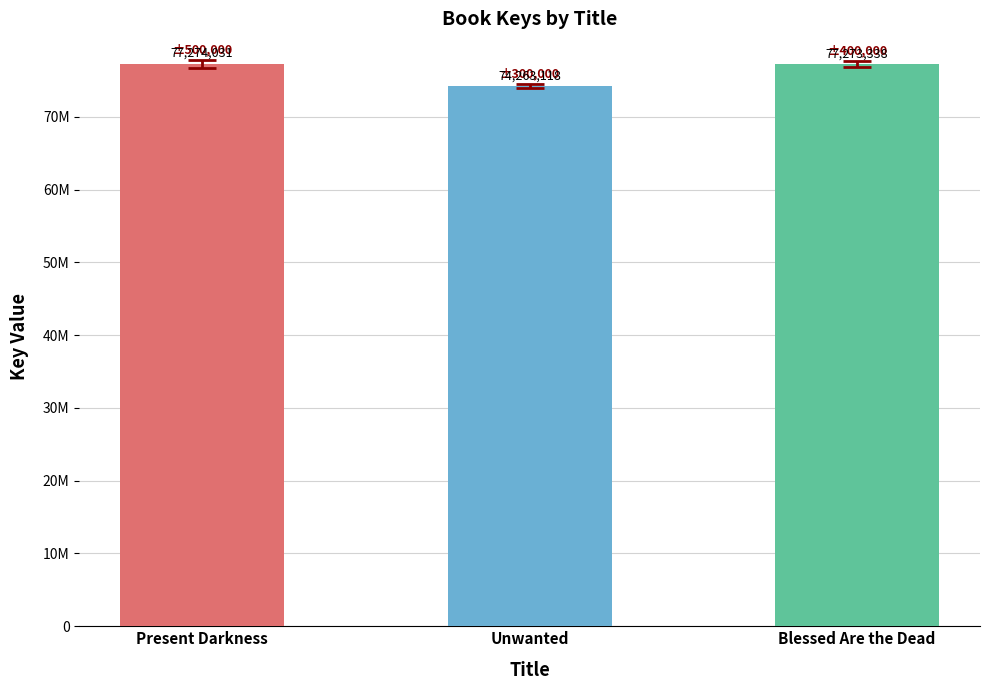

At which category does the chart reach its peak across all series?

Present Darkness